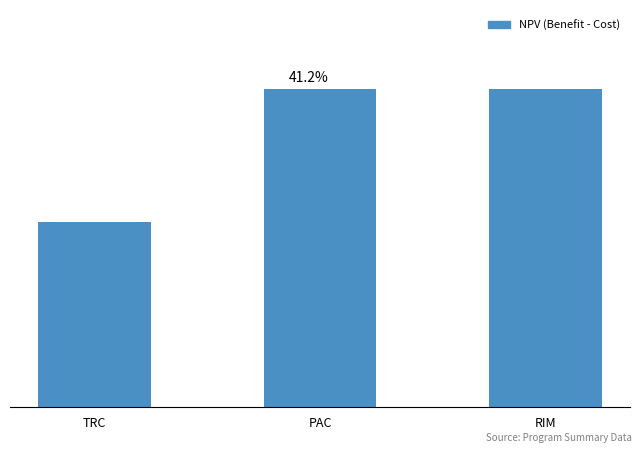

The value at TRC is 25634.2. True or false?

False